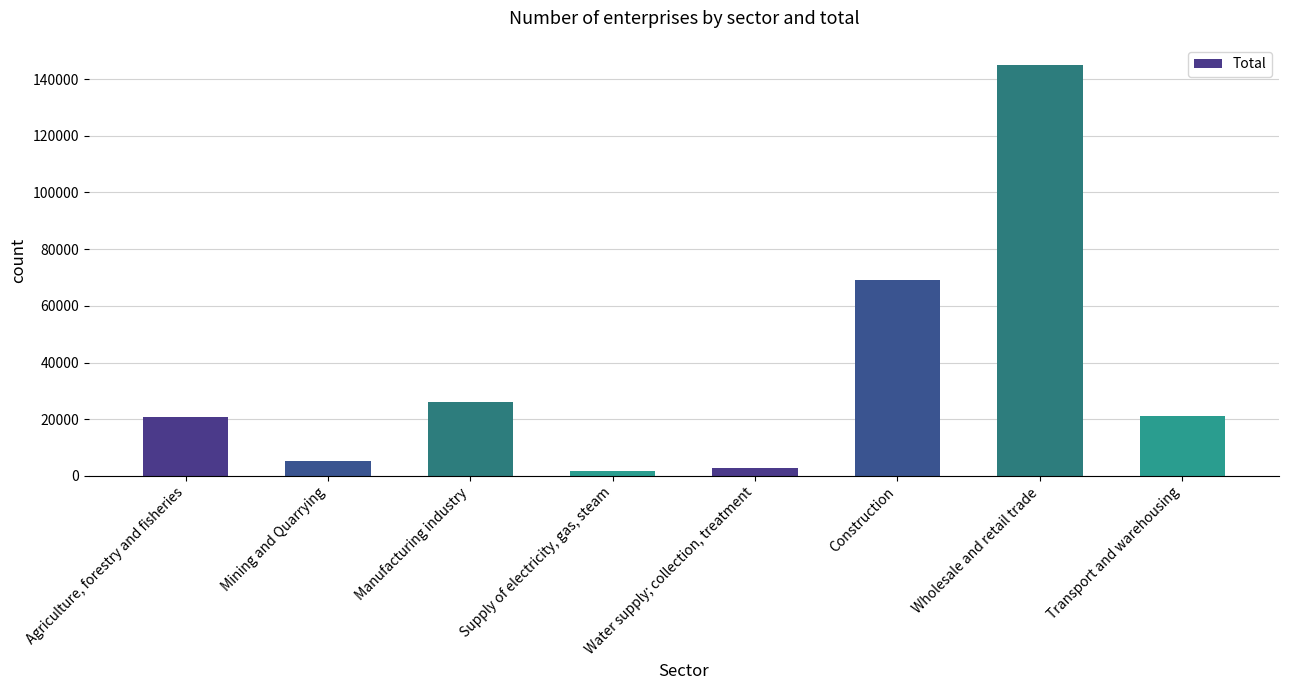

At which category does the chart reach its peak across all series?

Wholesale and retail trade